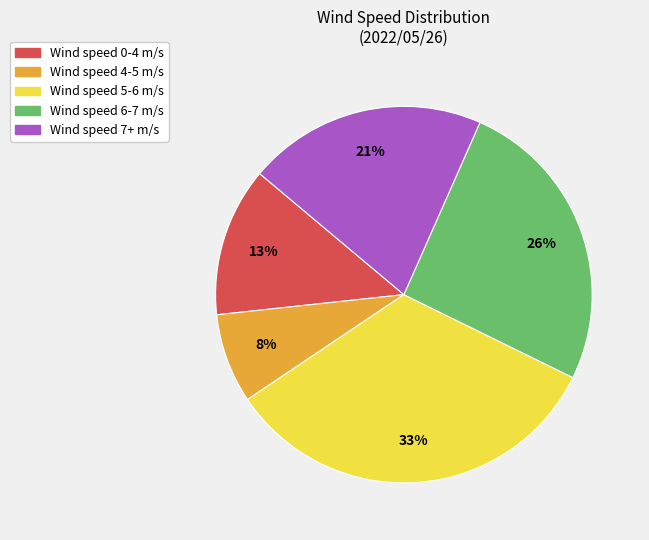

To the nearest percent, what is the difference between the Wind speed 6-7 m/s and Wind speed 0-4 m/s slice percentages?

13%